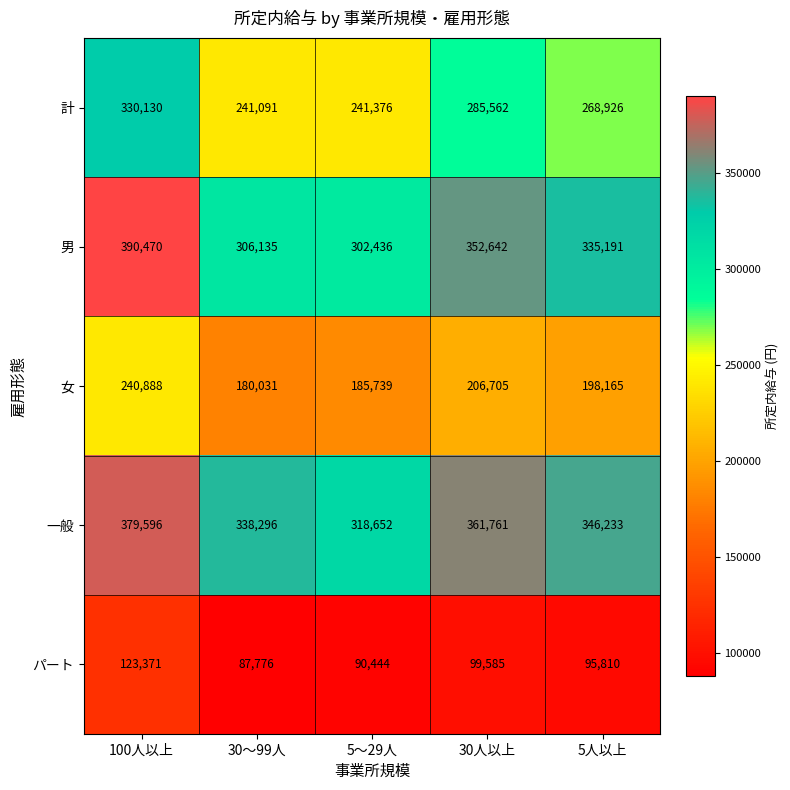

At which category does the chart reach its minimum across all series?

30～99人